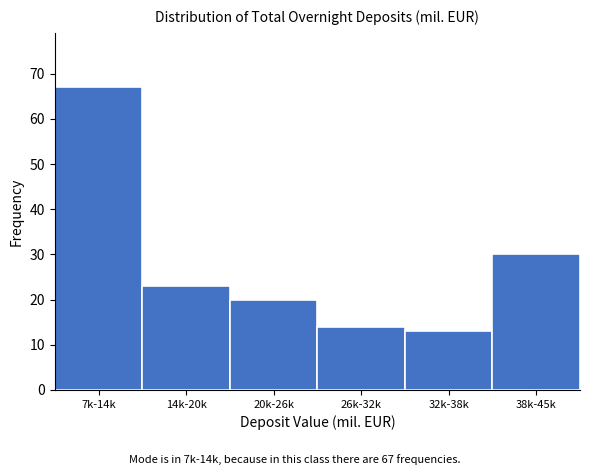

Reading right to left, transcribe all the data shown in this chart.

38k-45k=30	32k-38k=13	26k-32k=14	20k-26k=20	14k-20k=23	7k-14k=67